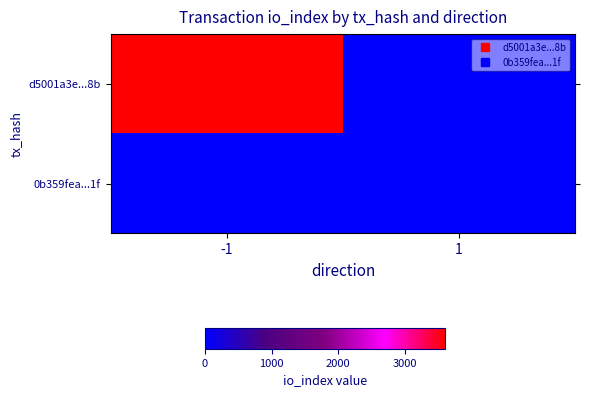

At which category does the chart reach its peak across all series?

-1